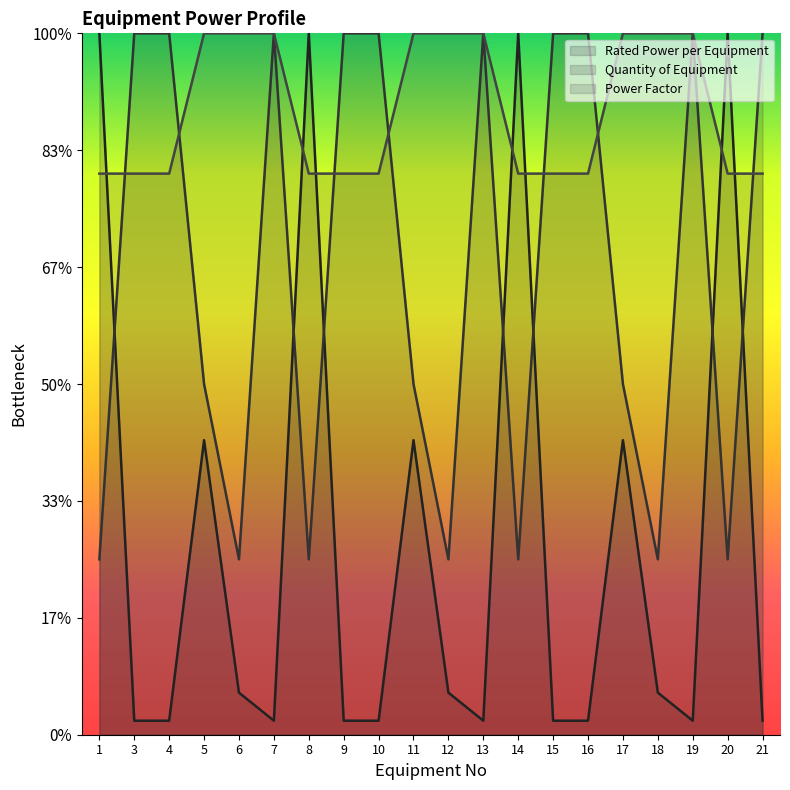

What are all the series names shown in the legend?

Rated Power per Equipment, Quantity of Equipment, Power Factor